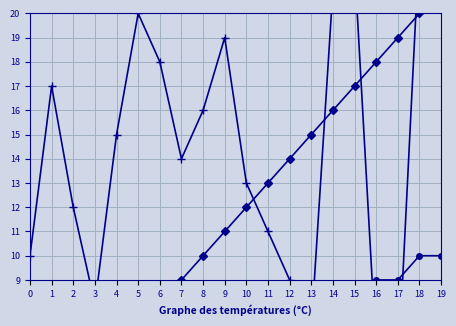

What is the maximum value shown in the chart?

24